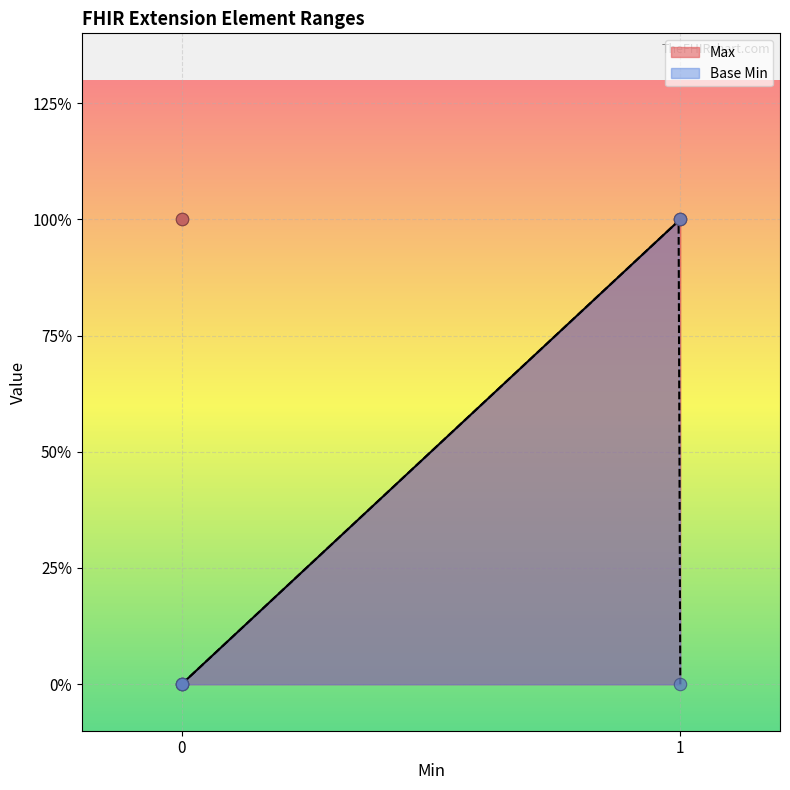

What are all the series names shown in the legend?

Max, Base Min